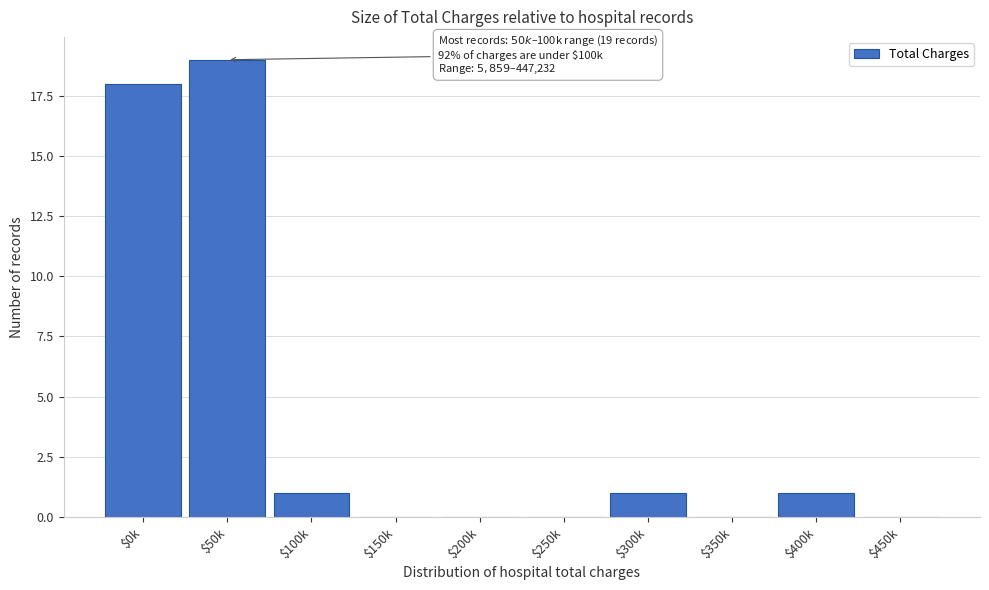

The value at $450k is 11. True or false?

False